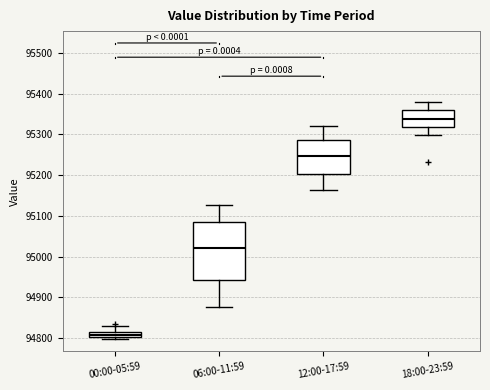

Which box's median line is the highest?

18:00-23:59